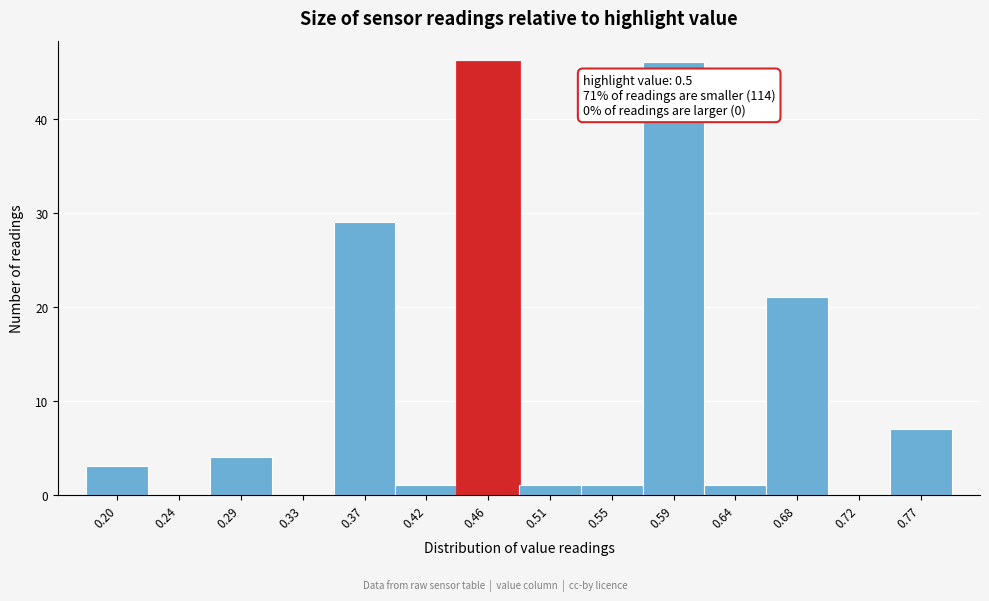

Reading left to right, what are all the values shown in this chart?

0.20=3	0.24=0	0.29=4	0.33=0	0.37=29	0.42=1	0.46=46	0.51=1	0.55=1	0.59=46	0.64=1	0.68=21	0.72=0	0.77=7